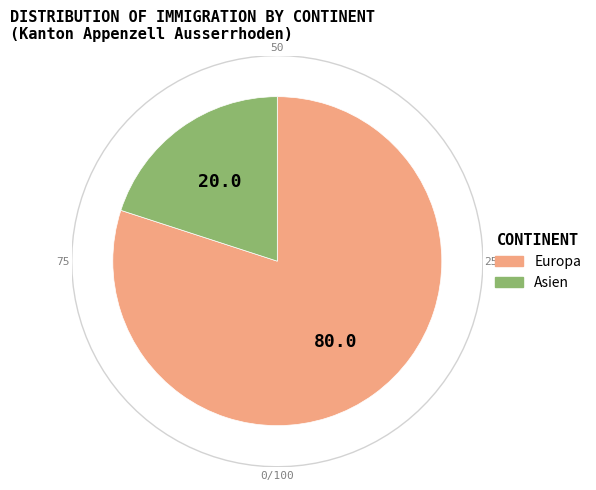

Is it true that Ozeanien is 0% of the pie?

True